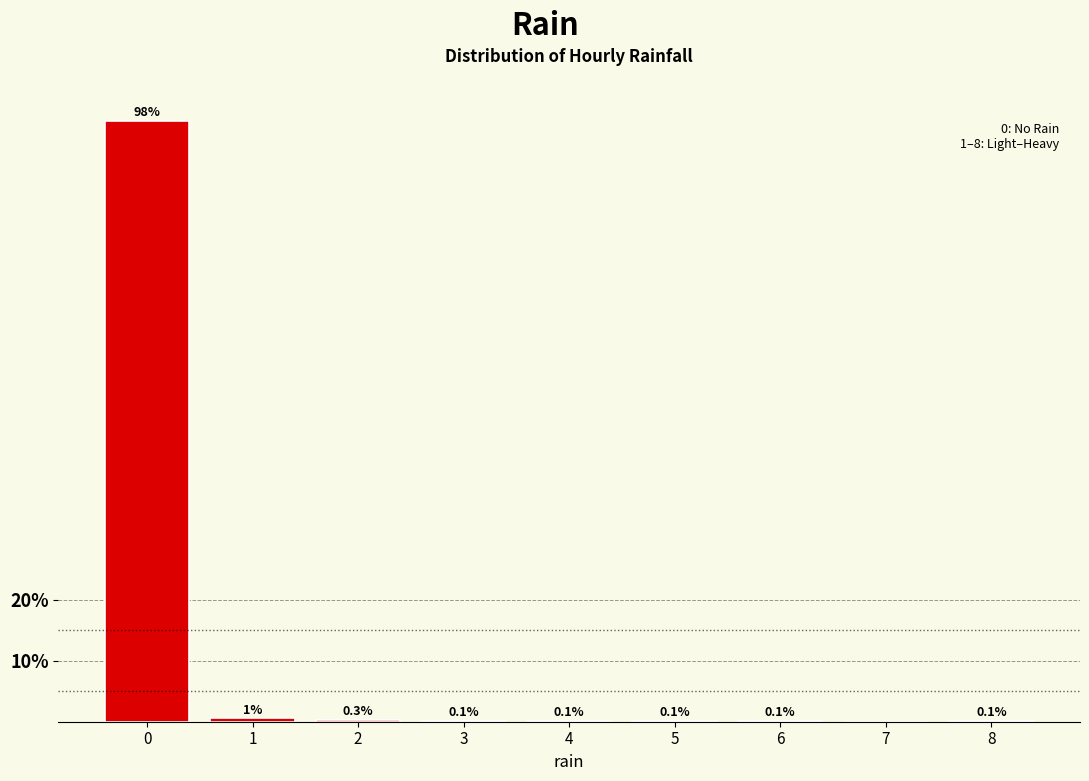

What is the greatest value displayed?

98.5